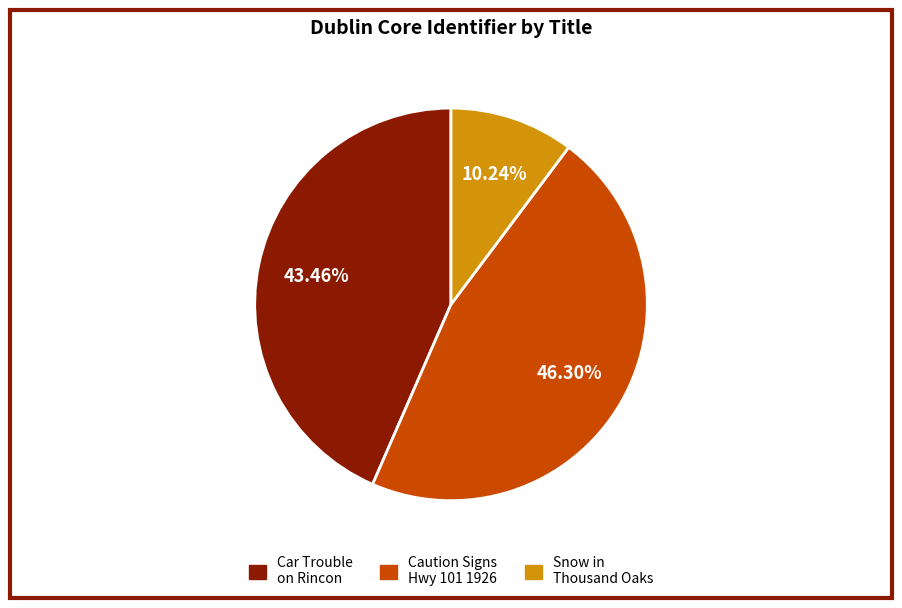

What is the ratio of the value at Car Trouble on Rincon to the value at Snow in Thousand Oaks?

4.2